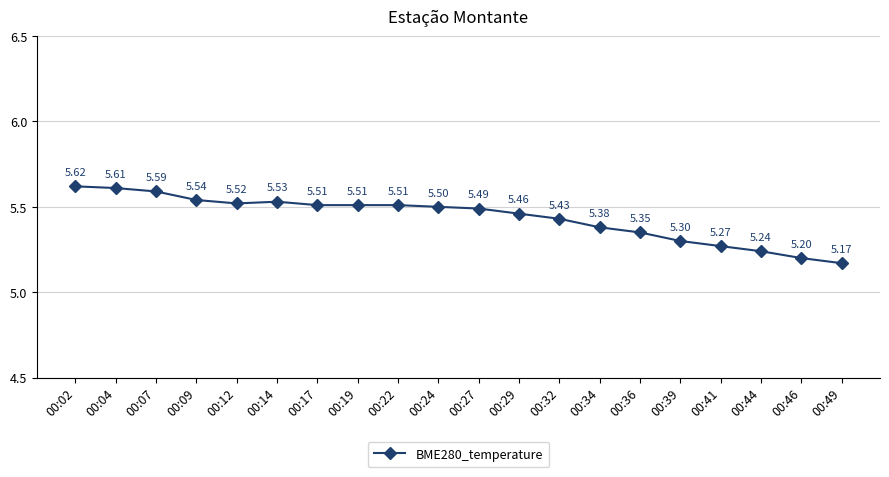

At which category does the chart reach its peak across all series?

00:02